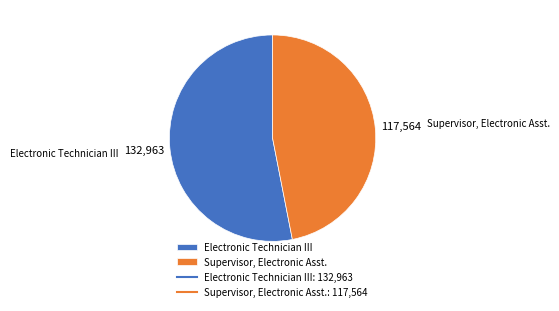

Do Supervisor, Electronic Asst. and Electronic Technician III together represent more than half of the pie?

Yes